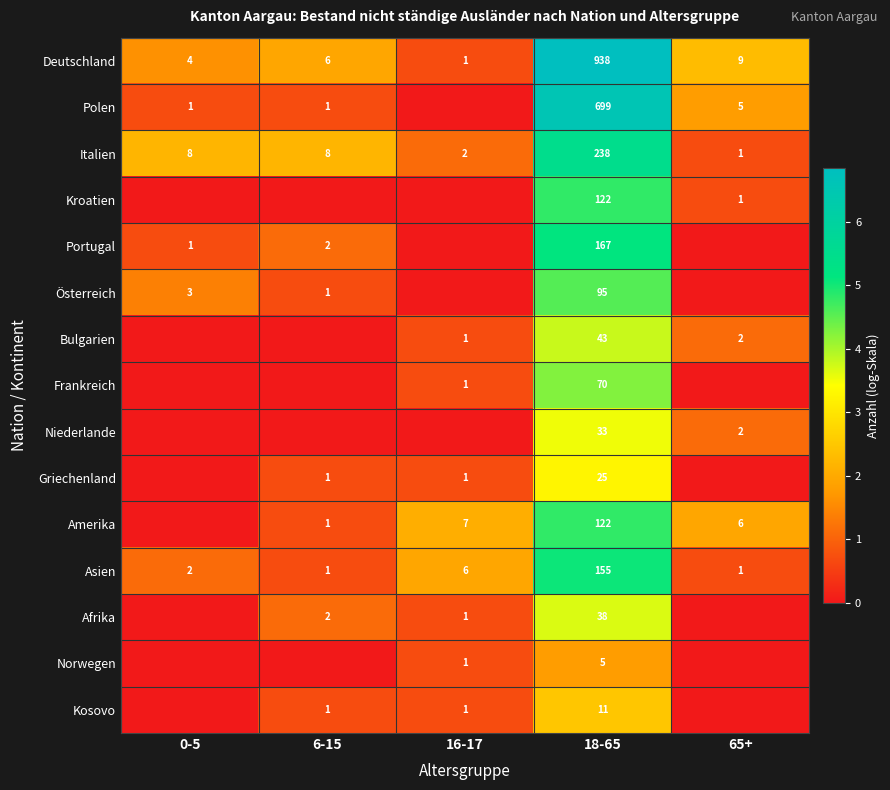

What is the sum of the Italien values at 65+ and 6-15?

9